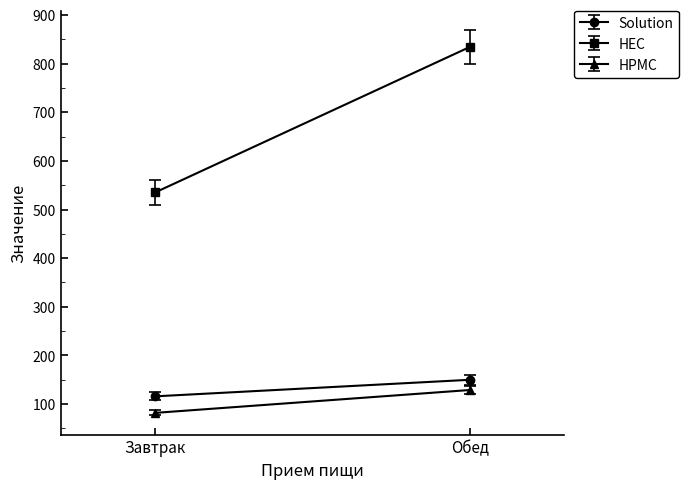

Is this an area chart (filled region under the line)?

No